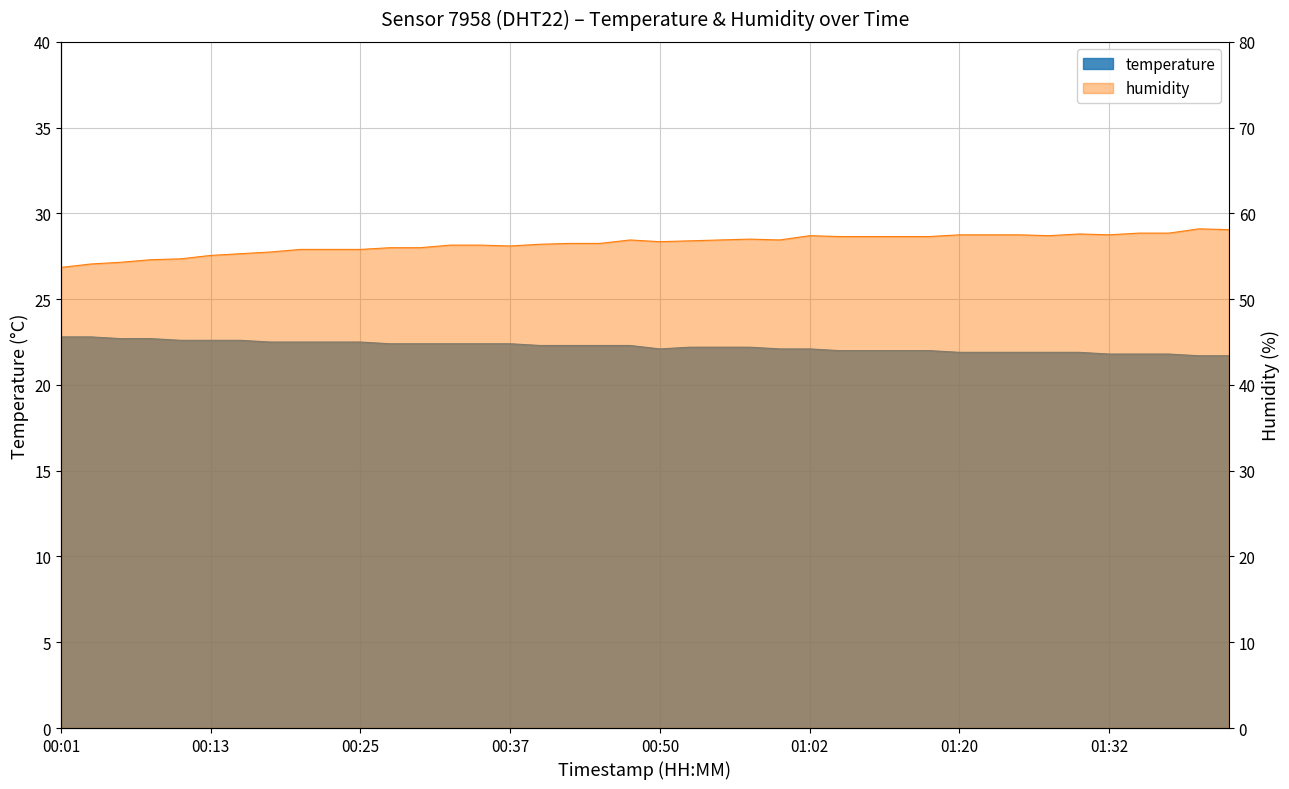

Does the chart have visible grid lines?

Yes